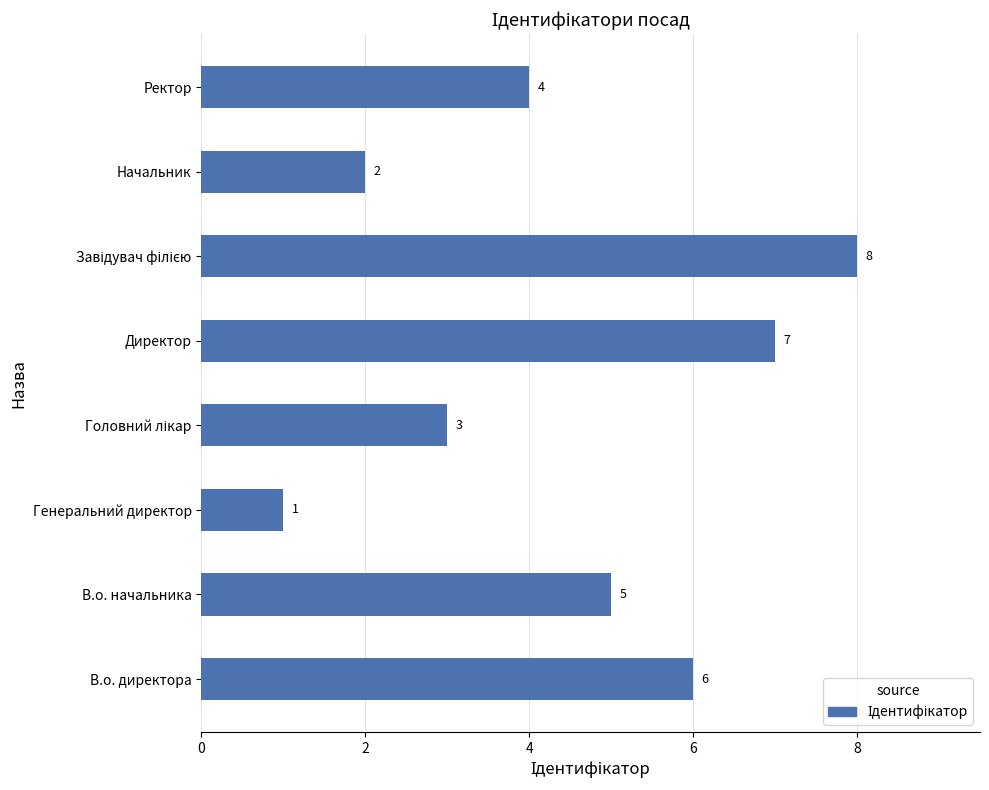

Read the value at В.о. директора.

6